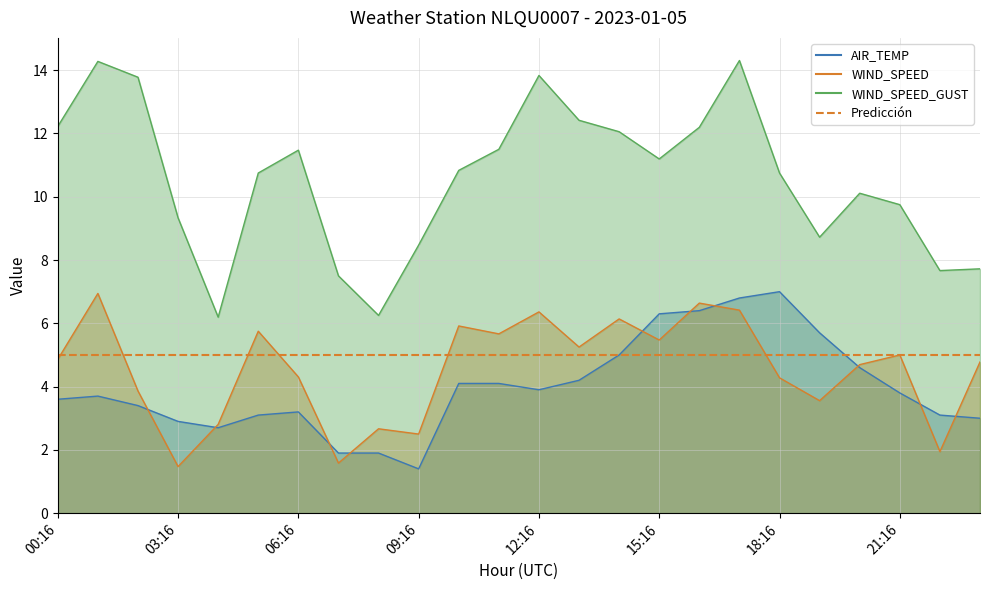

At which label does WIND_SPEED_GUST first exceed 10?

00:16